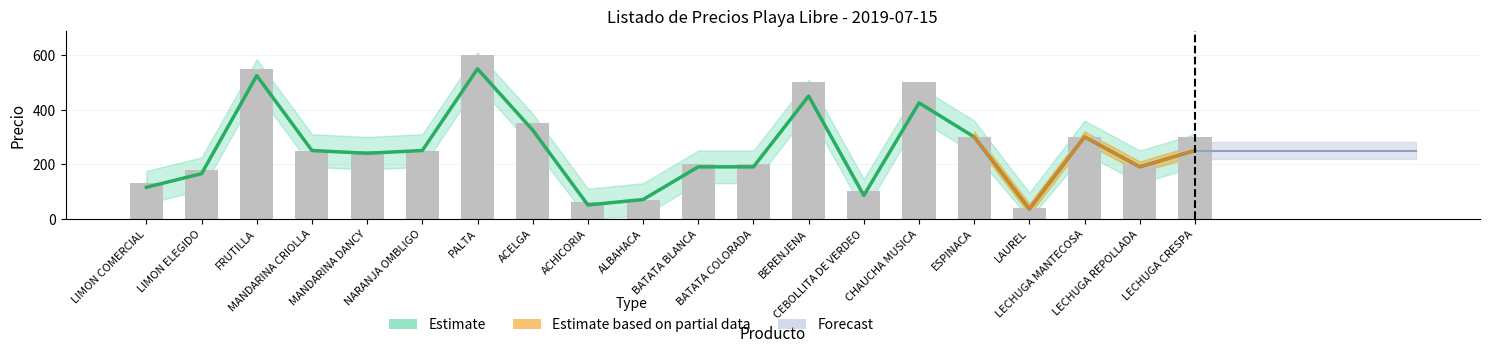

What is the total value across all series at ACHICORIA?

110